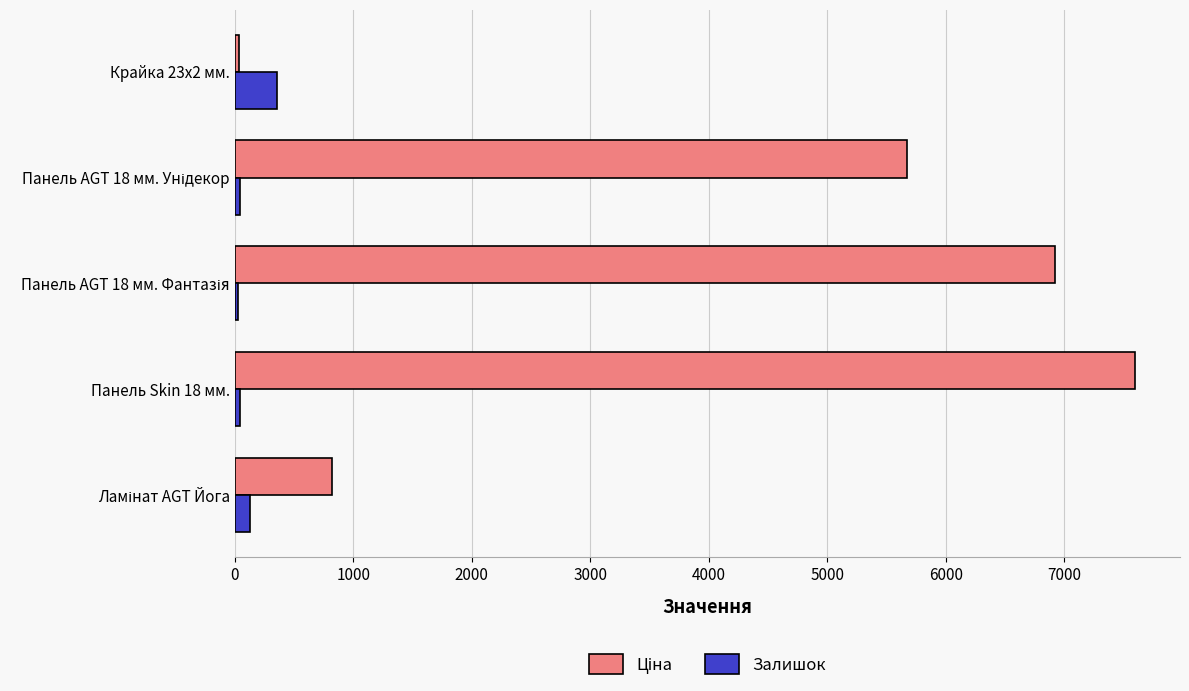

At how many categories does at least one series exceed 239?

5